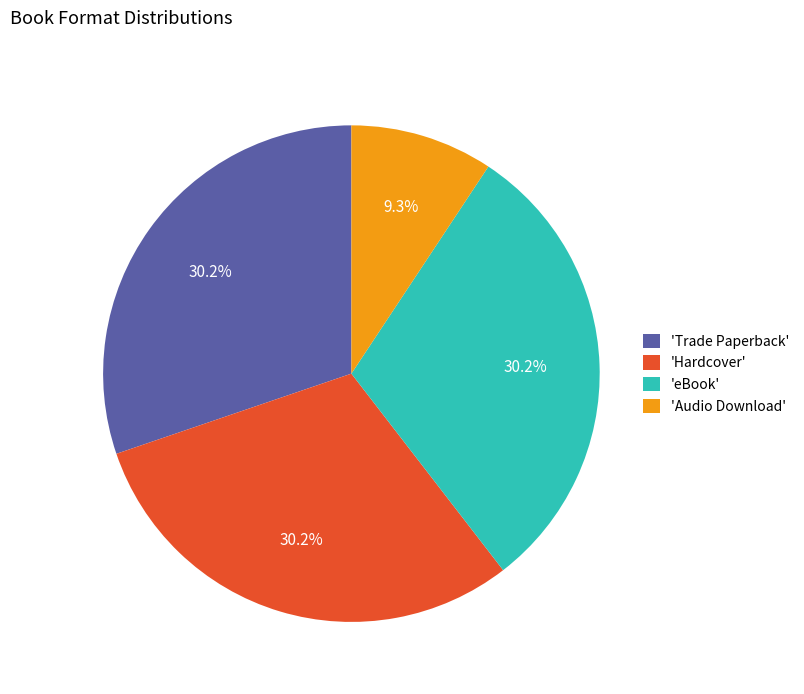

Is there any slice that represents more than half of the pie?

No